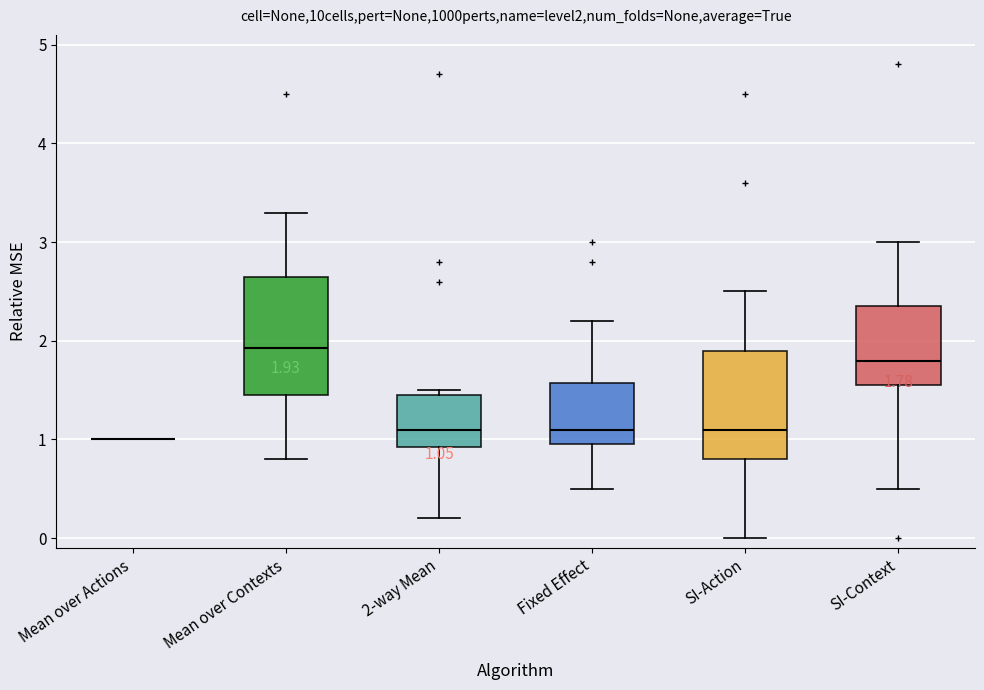

Comparing the boxes themselves (not the whiskers), which one is the tallest?

Mean over Contexts